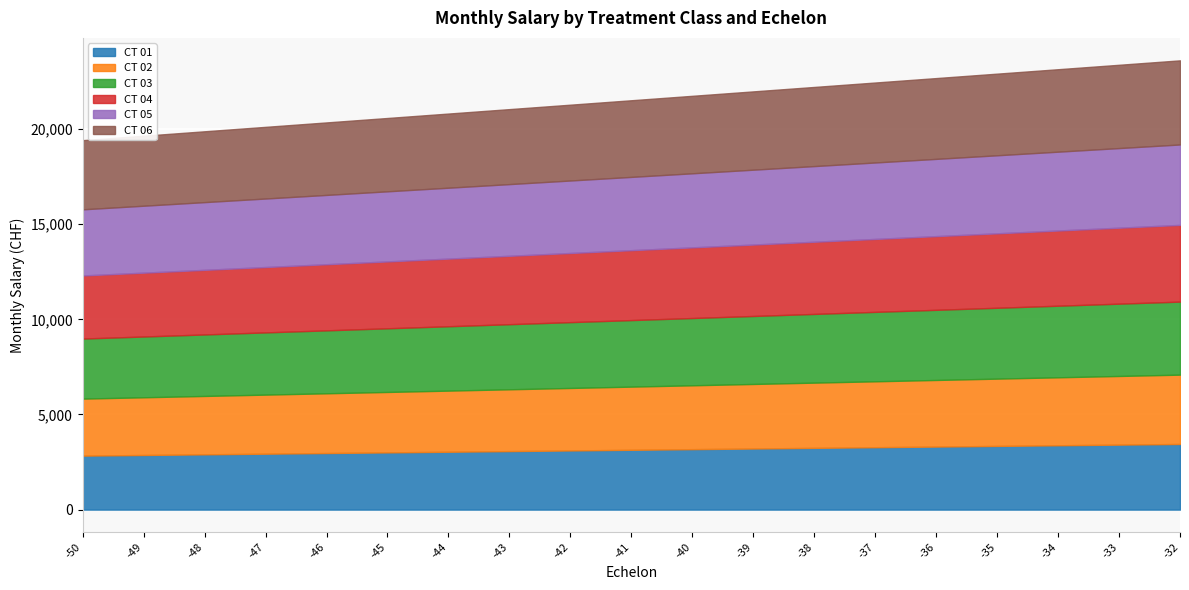

Which series has the widest spread of values?

CT 06